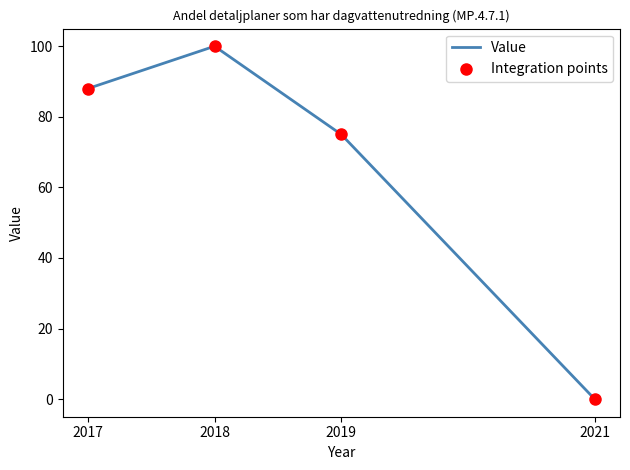

What is the change in value from 2019 to 2021?

-75